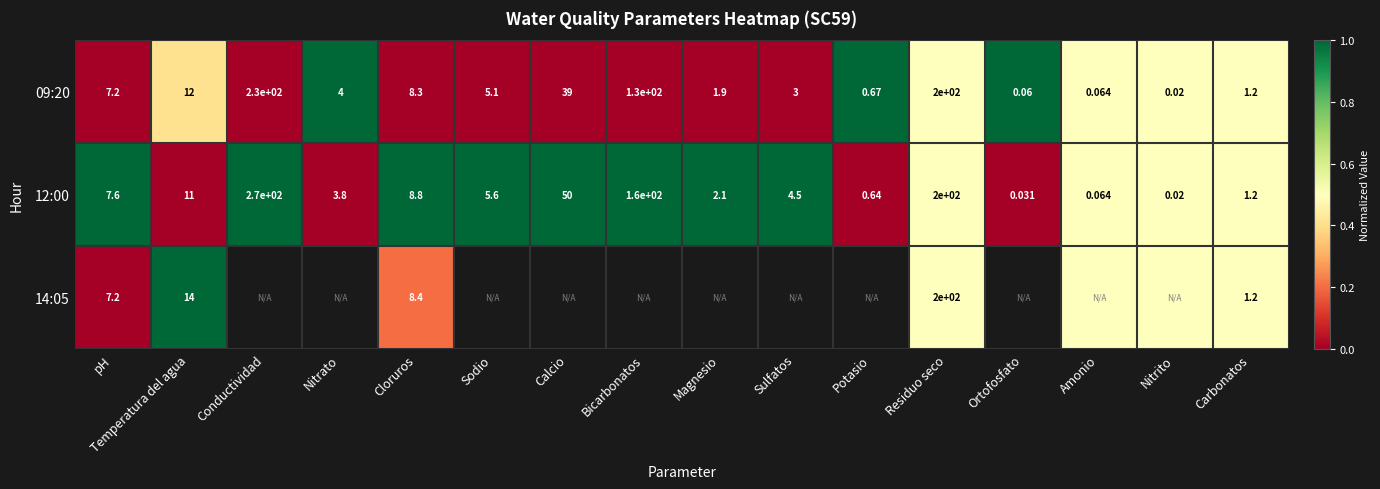

At which category is the sum across all series the highest?

Residuo seco